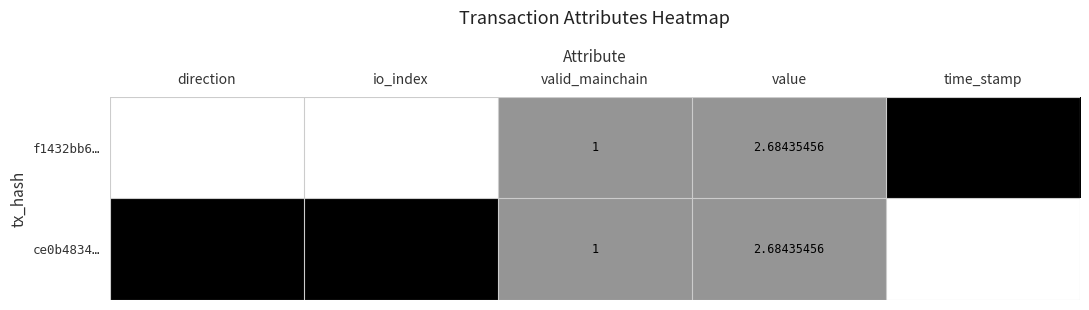

Which series has the largest total across all categories?

f1432bb6…